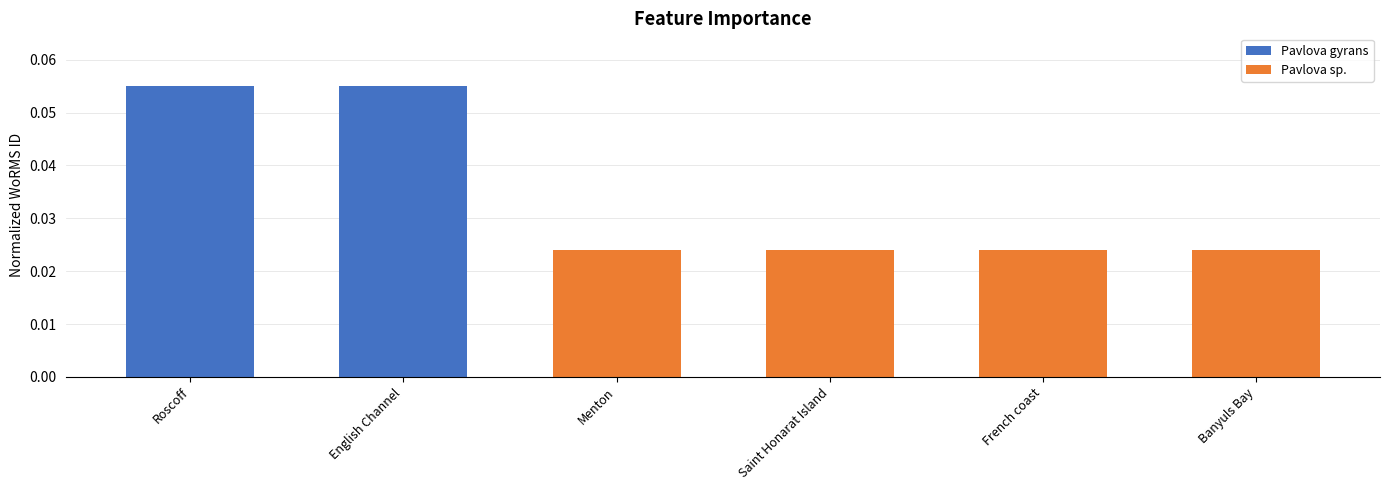

The chart shows a value of 0.0 at English Channel. True or false?

False